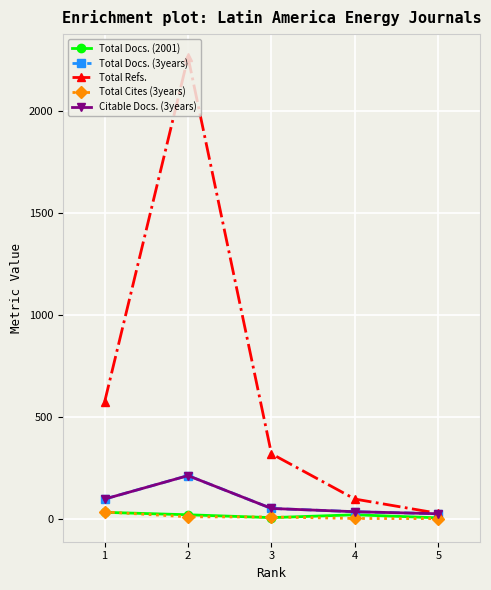

Reading left to right, what are all the values shown in this chart?

Total Docs. (2001): 1=31	2=19	3=5	4=19	5=4
Total Docs. (3years): 1=96	2=211	3=50	4=34	5=24
Total Refs.: 1=572	2=2262	3=318	4=96	5=26
Total Cites (3years): 1=33	2=9	3=8	4=1	5=0
Citable Docs. (3years): 1=96	2=211	3=50	4=34	5=24